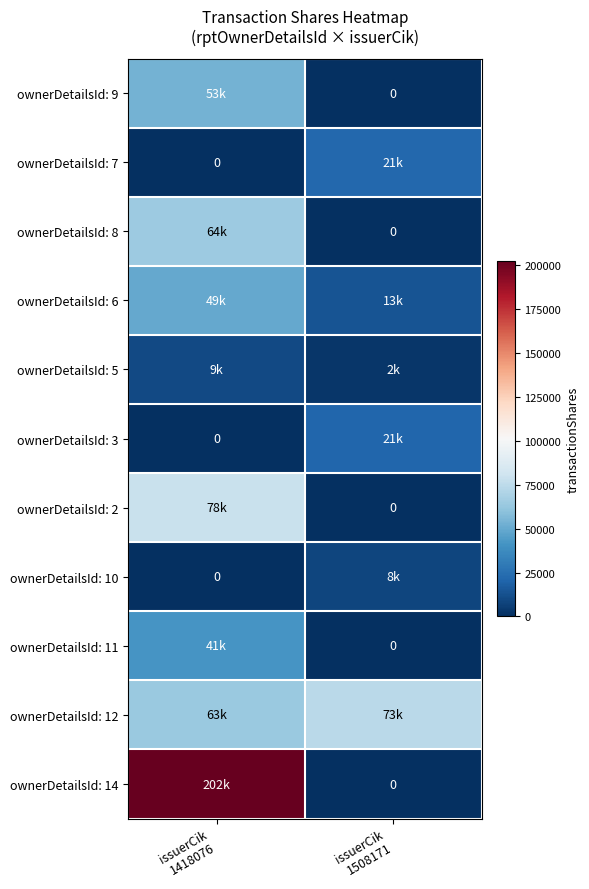

At which category is the sum across all series the highest?

issuerCik
1418076